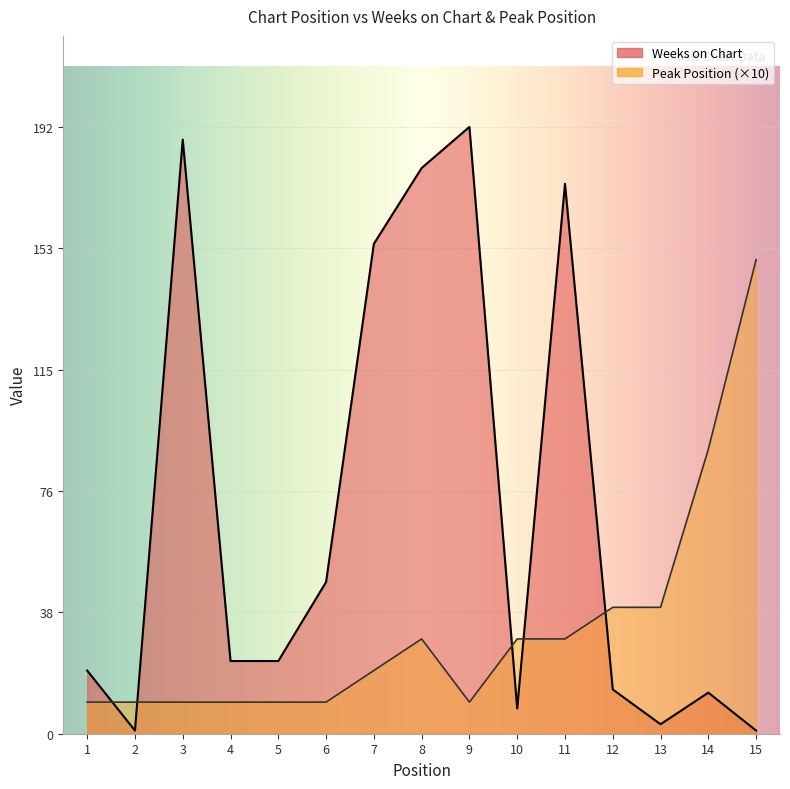

What are all the series names shown in the legend?

Weeks on Chart, Peak Position